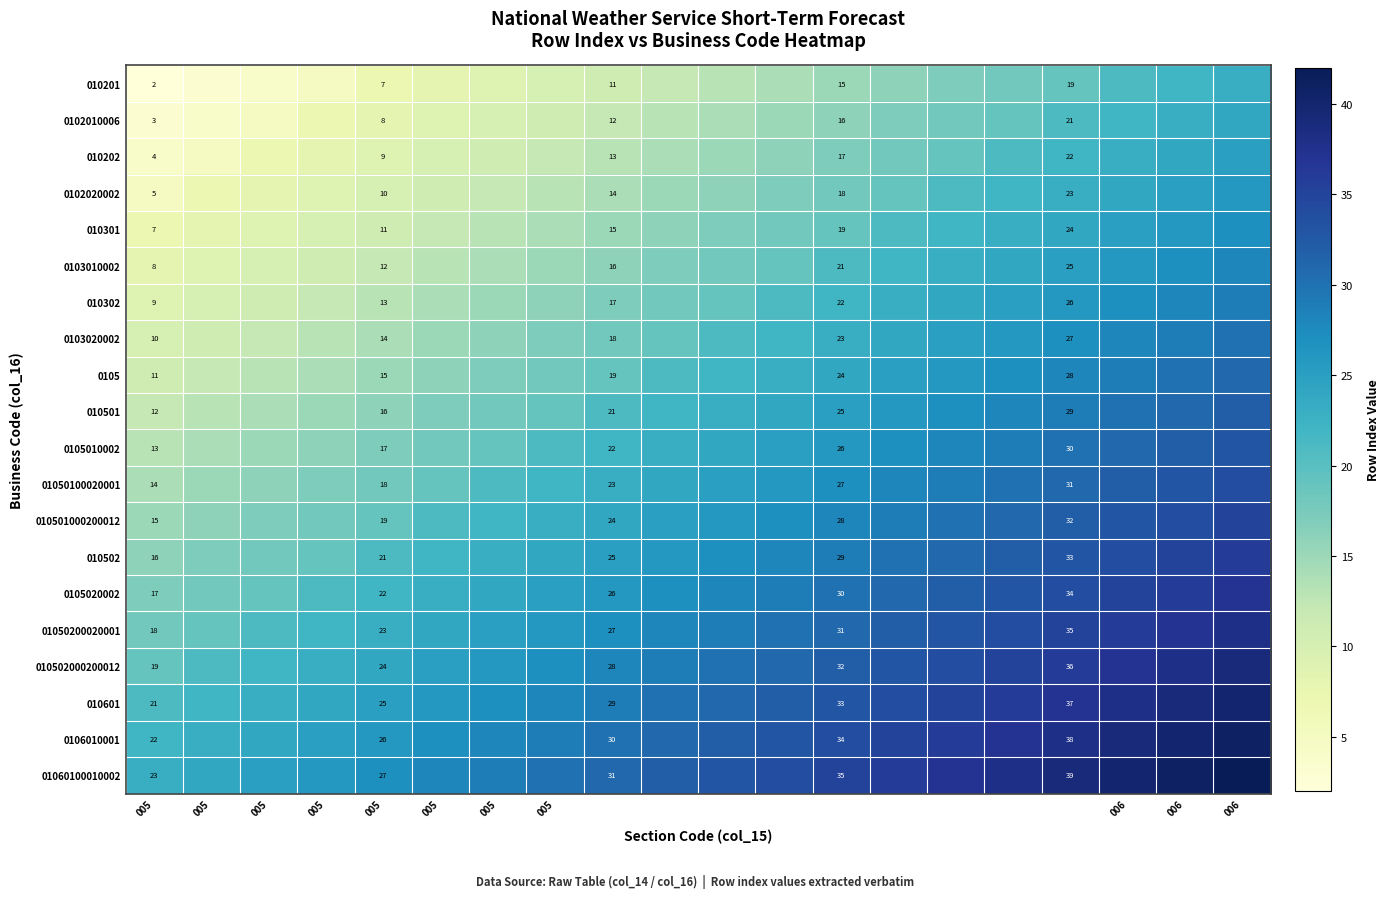

What is the average value of the 01060100010002 series?

32